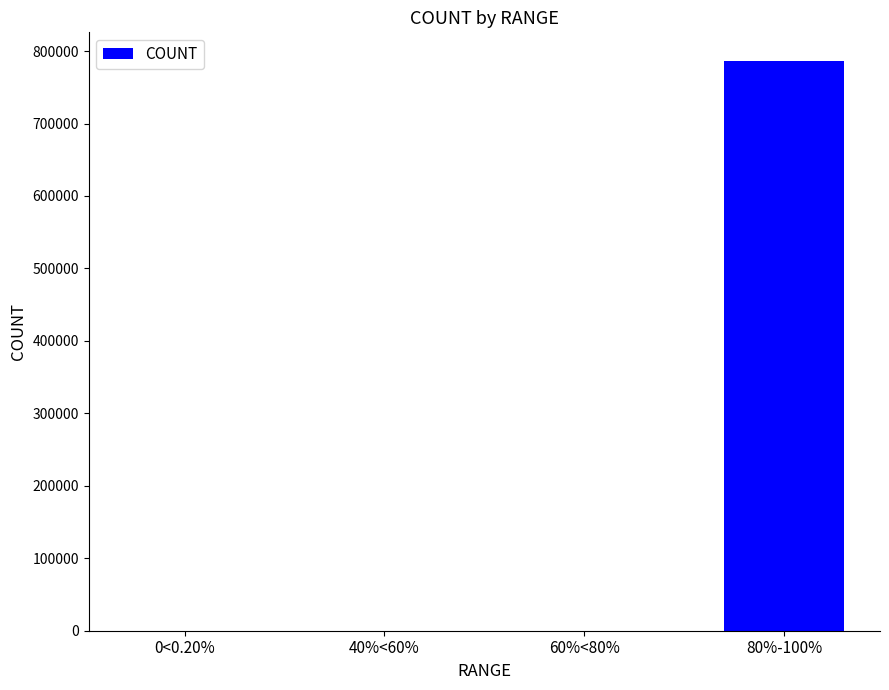

What is the sum of all values?

786549